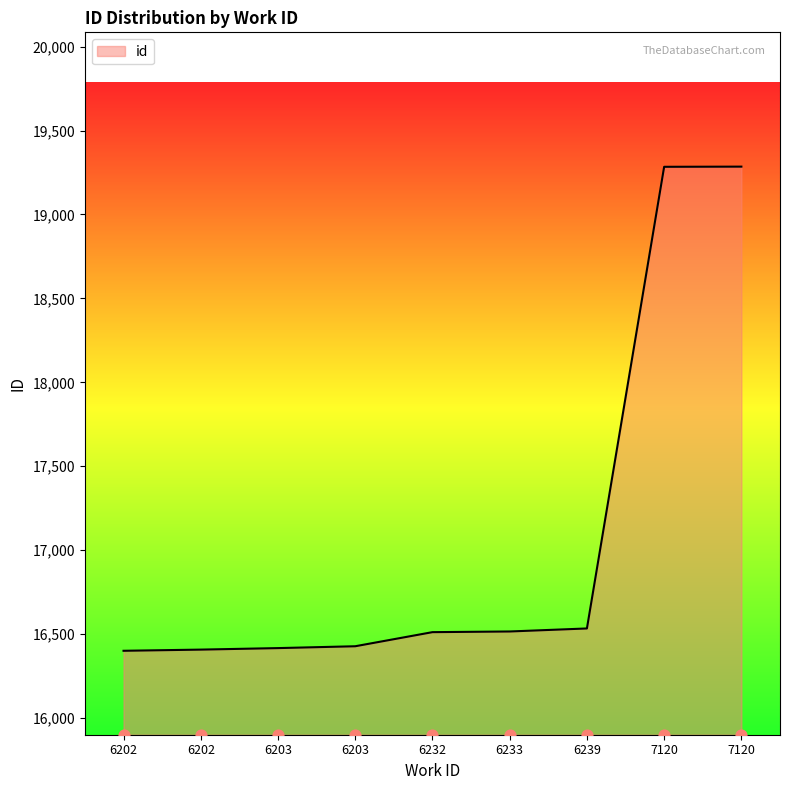

What is the change in value from 6203 to 7120?

+2856